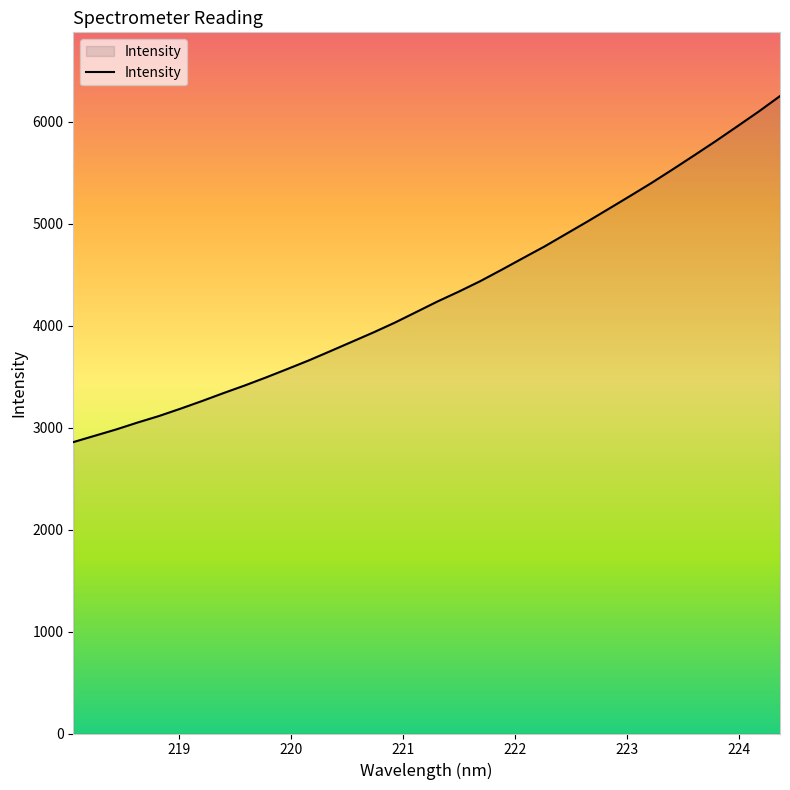

What is the minimum value shown in the chart?

2857.4